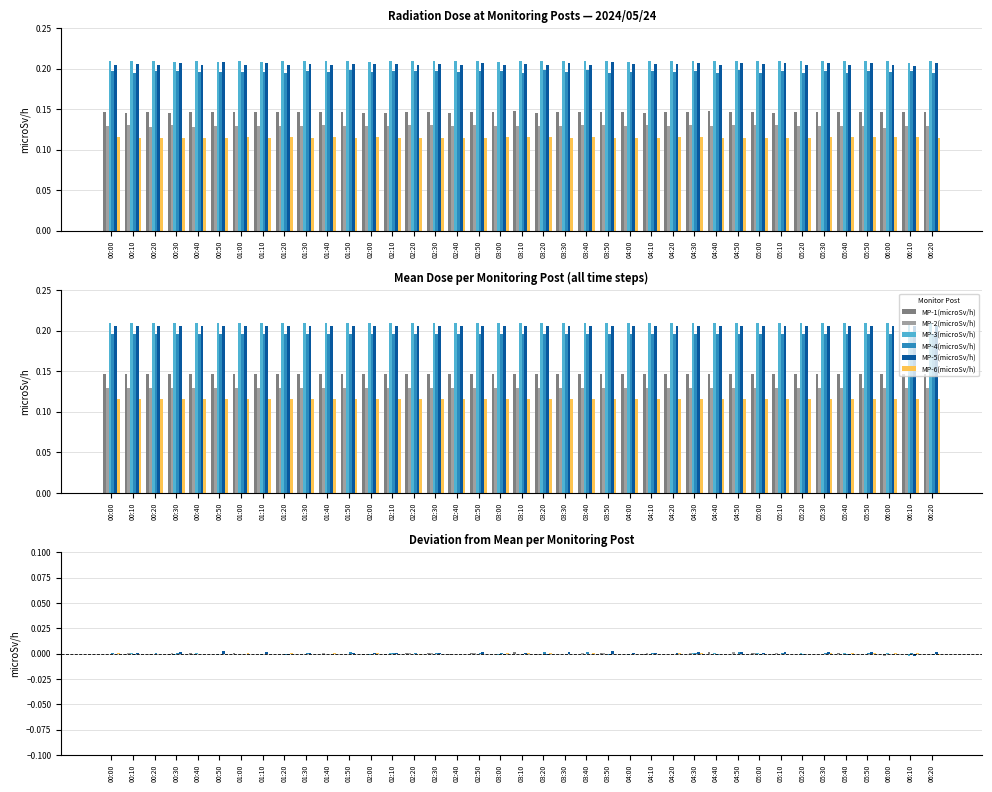

How many positive values does the MP-2(microSv/h) series have?

13